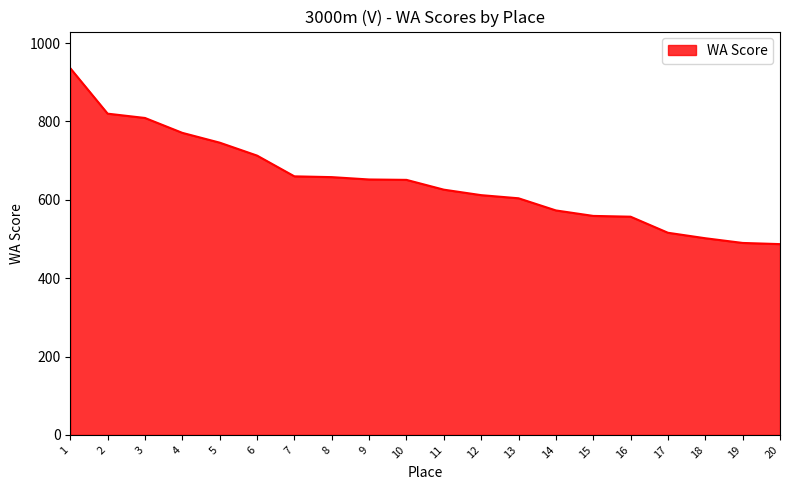

What is the sum of the values at 20 and 17?

1003